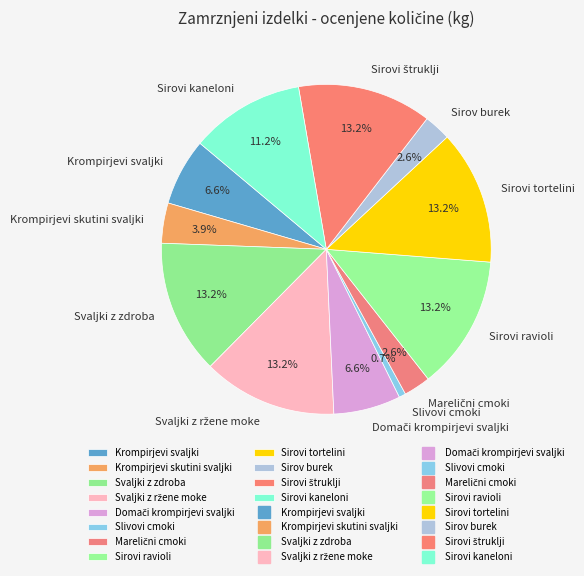

Is the sum of Sirovi tortelini and Krompirjevi svaljki greater than half?

No